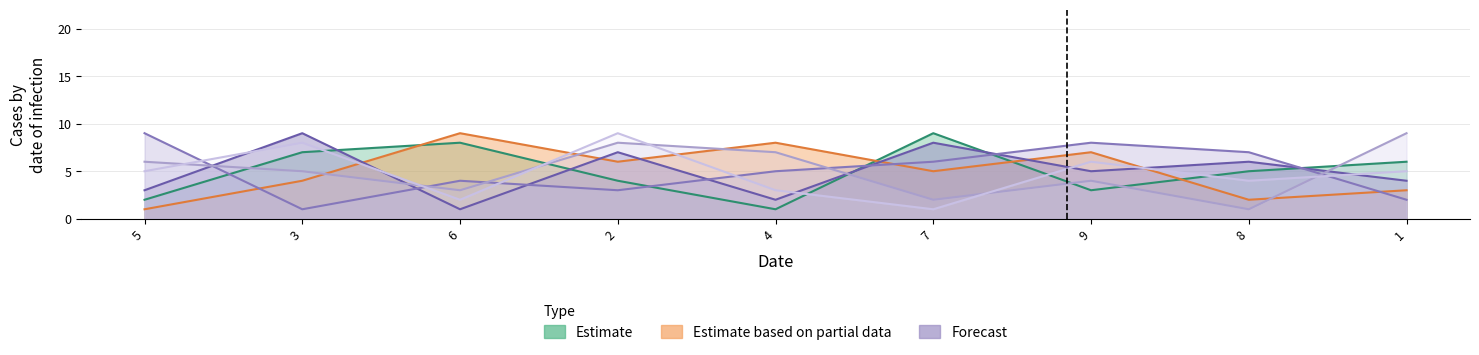

How many lines are shown in the chart?

6